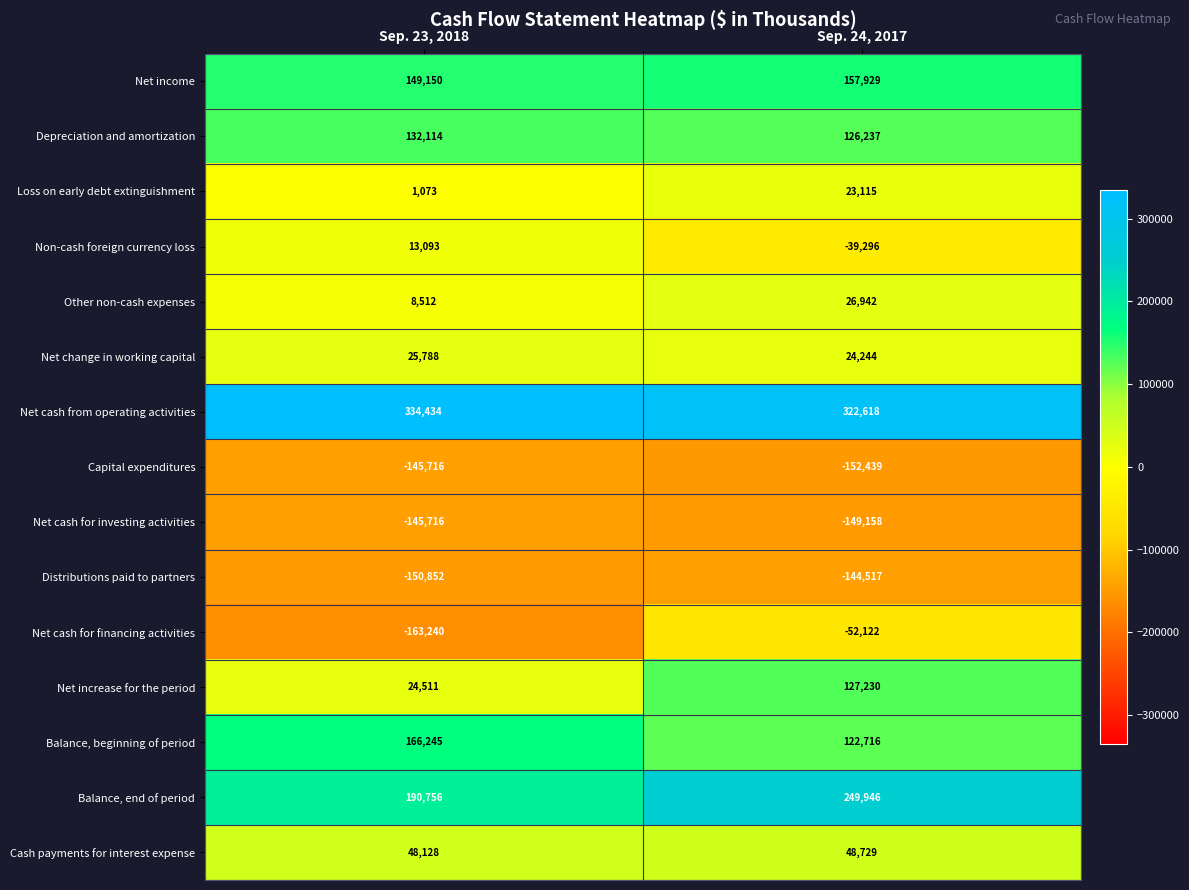

Which series has the widest spread of values?

Net cash for financing activities